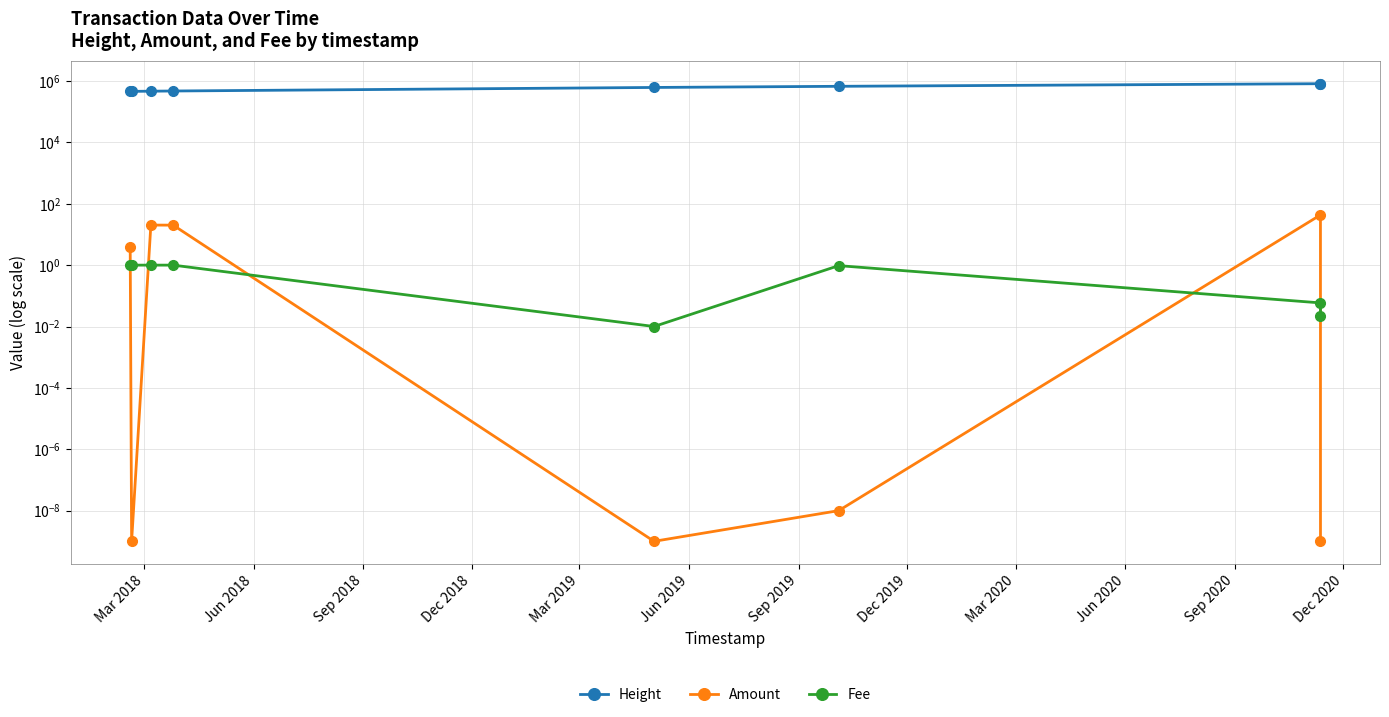

How many values in the Height series exceed 616422?

3